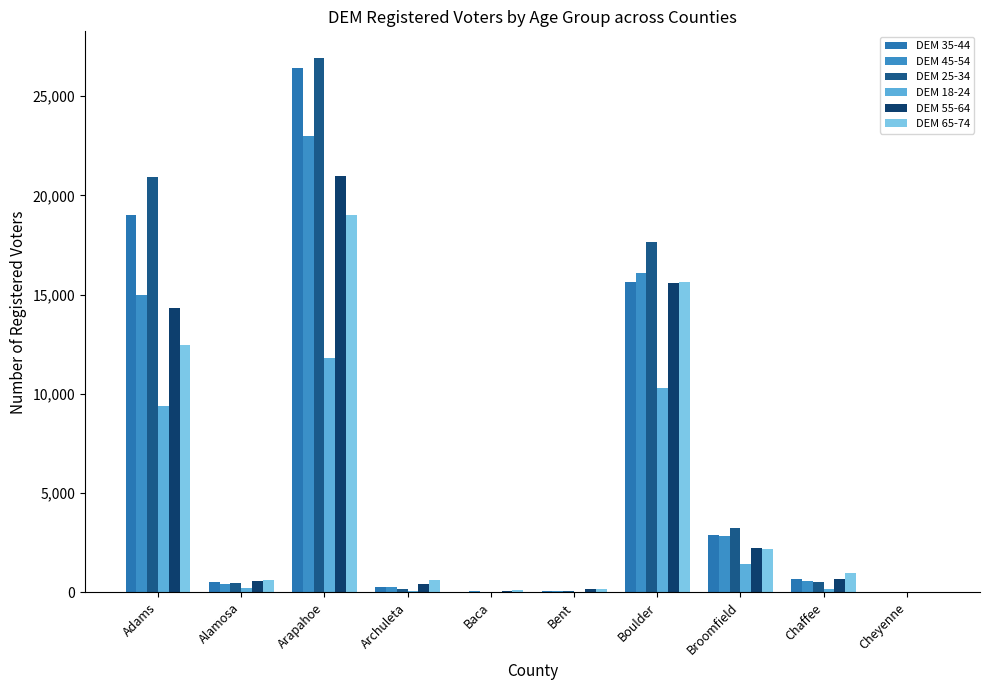

What is the value of the DEM 55-64 bar at the 3rd from the left?

20961